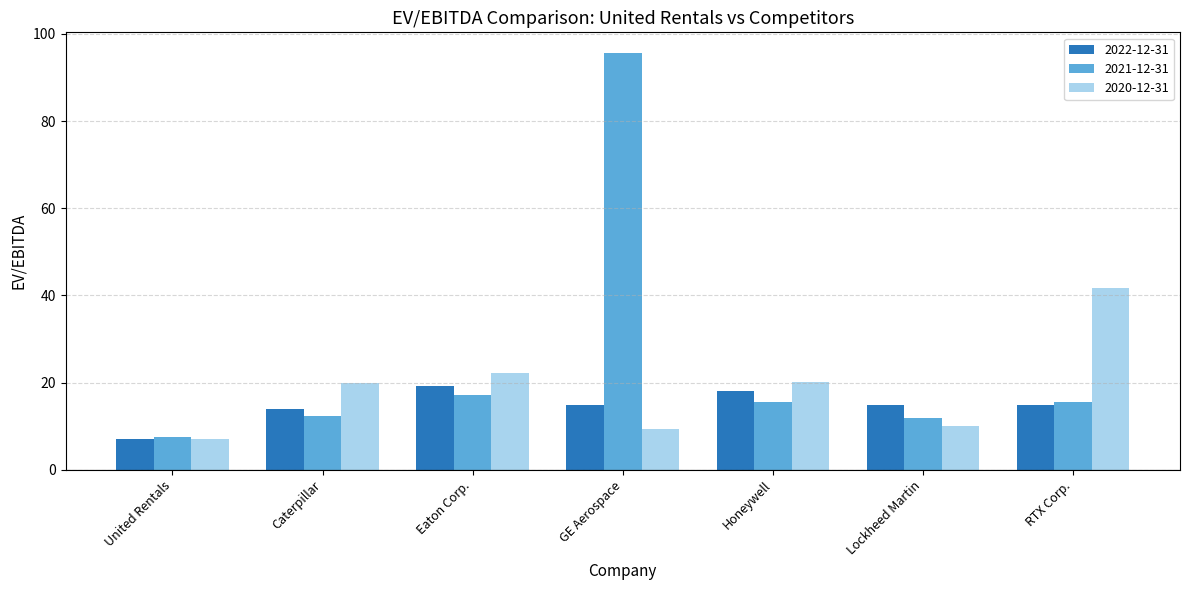

List the series in order of their overall mean, highest first.

2021-12-31, 2020-12-31, 2022-12-31